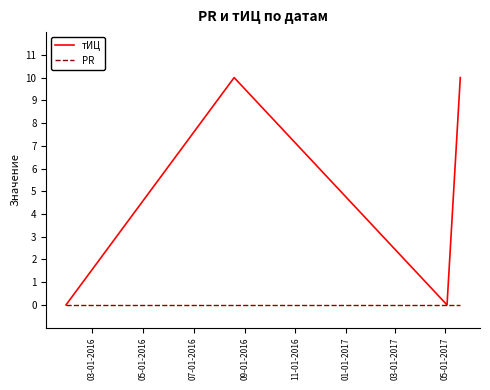

How many distinct data groups are displayed?

2